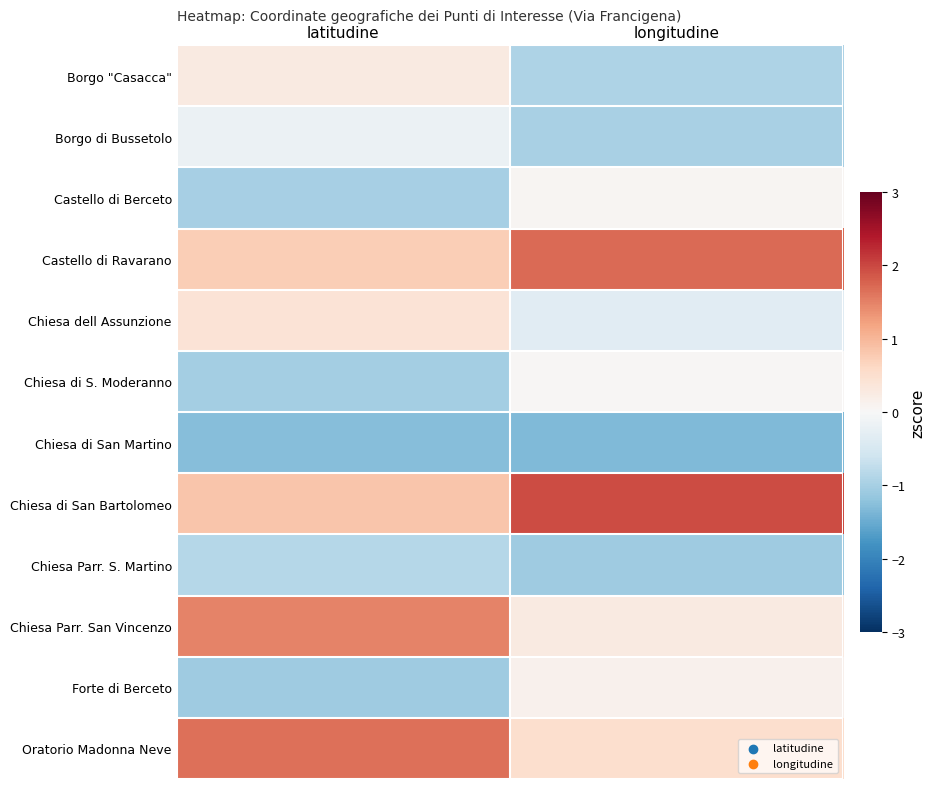

At how many categories does at least one series exceed 1?

2